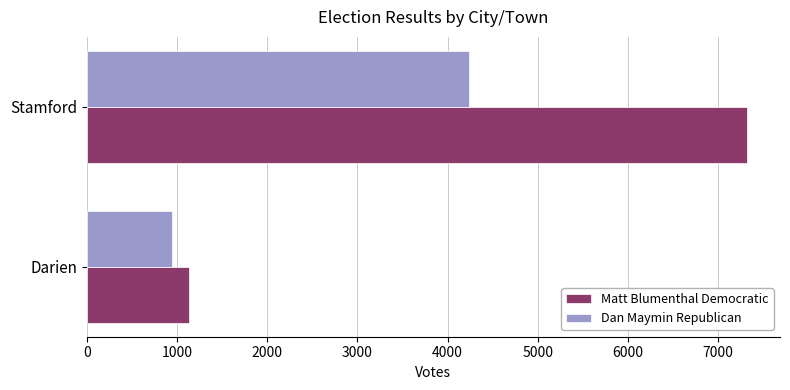

Which series has the widest spread of values?

Matt Blumenthal Democratic